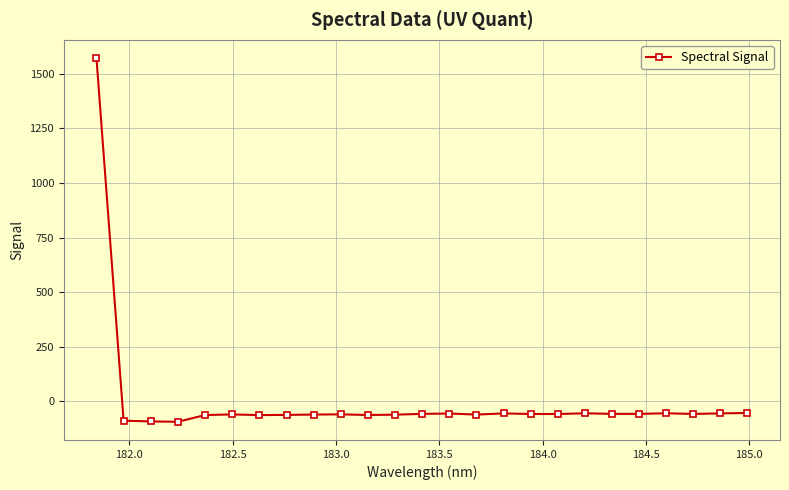

What is the difference between the maximum and minimum values?

1664.5